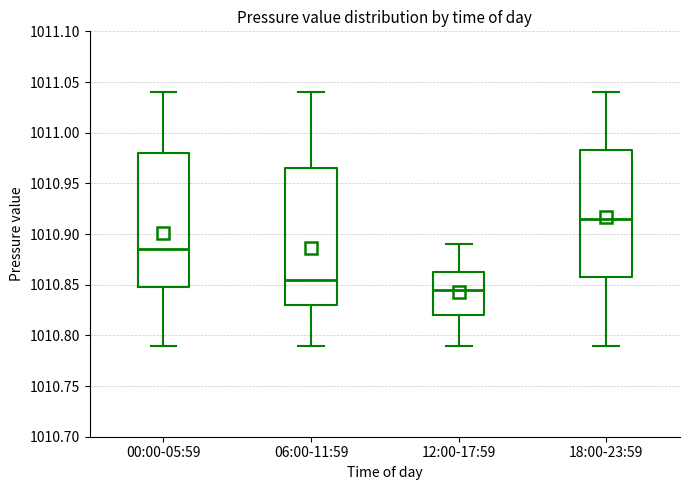

Reading left to right, read every box against the y-axis: the position of its median line, the range the box covers, and the ends of its whiskers. The values are not printed on the chart, so give them approximately, as read against the axis.

00:00-05:59: median 1010.885, box 1010.850 to 1010.980, whiskers 1010.790 to 1011.040
06:00-11:59: median 1010.855, box 1010.830 to 1010.965, whiskers 1010.790 to 1011.040
12:00-17:59: median 1010.845, box 1010.820 to 1010.865, whiskers 1010.790 to 1010.890
18:00-23:59: median 1010.915, box 1010.860 to 1010.985, whiskers 1010.790 to 1011.040